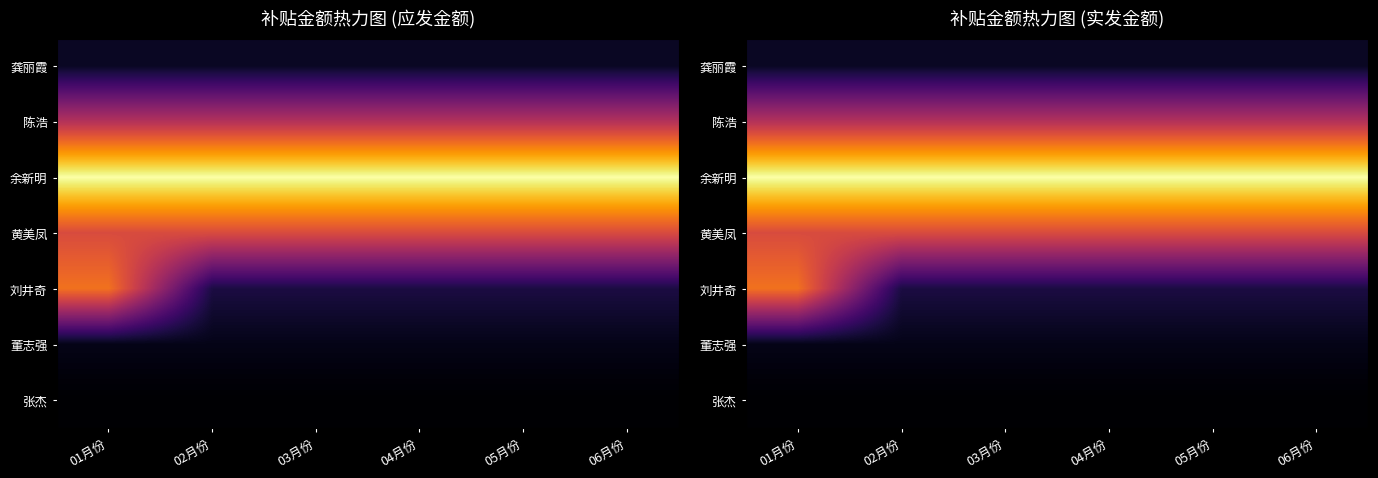

List the labels in order of 董志强 value, smallest first.

01月份, 02月份, 03月份, 04月份, 05月份, 06月份